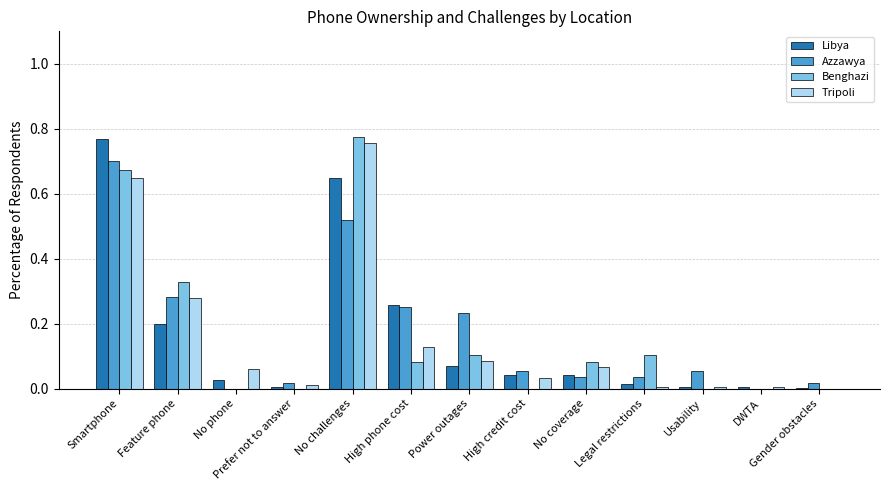

The value of Libya at DWTA is 0.0. True or false?

True